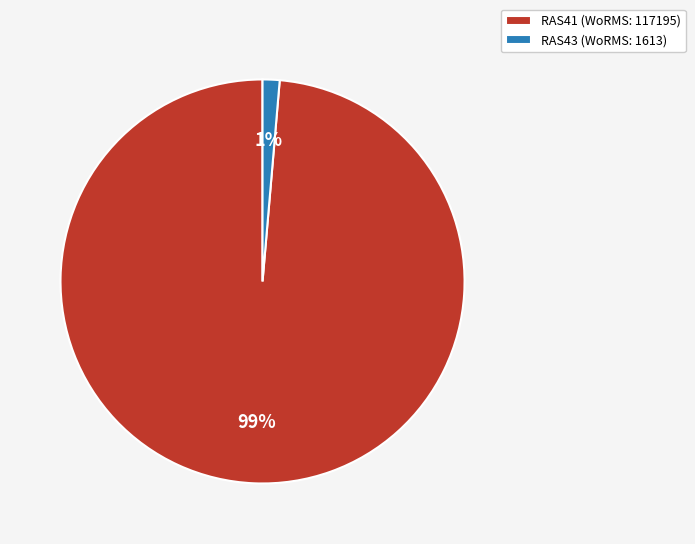

Is the sum of RAS43 and RAS41 greater than half?

Yes